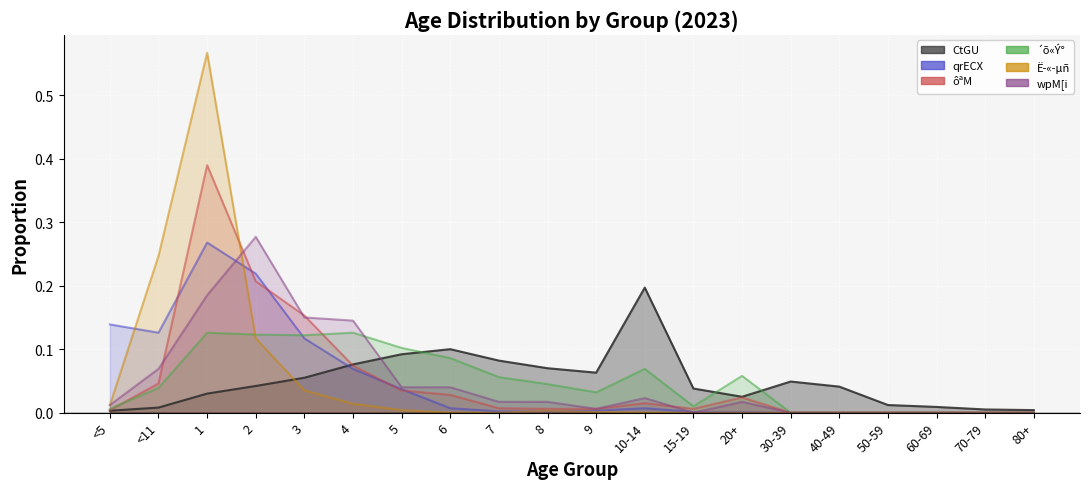

What is the difference between the second highest and second lowest values in the ôªM series?

0.2